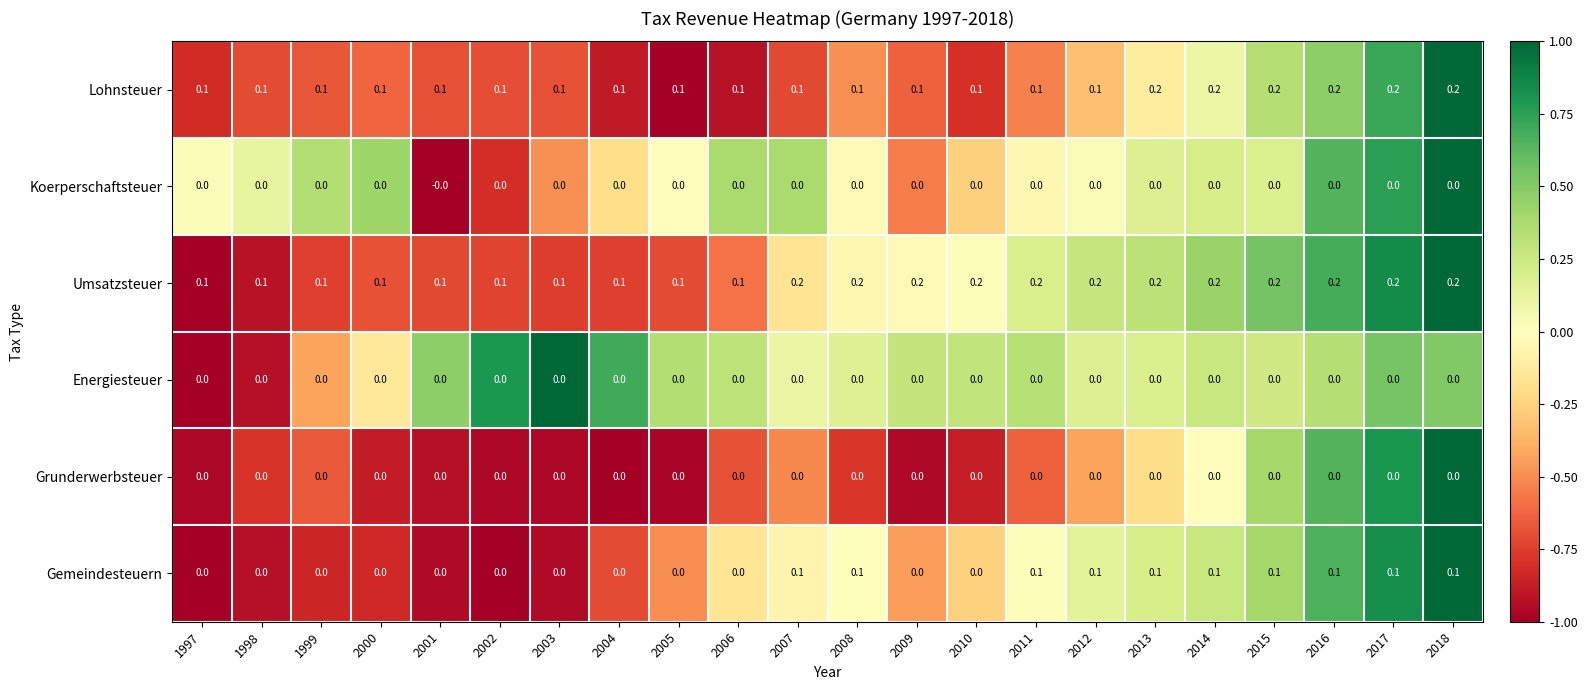

What is the total value across all series at 2018?

0.5